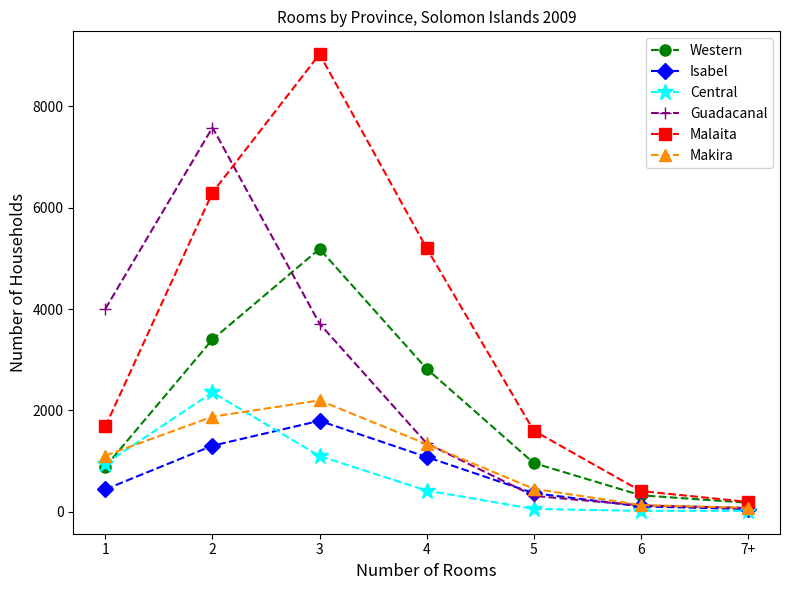

True or false: Makira and Western intersect in this chart.

True